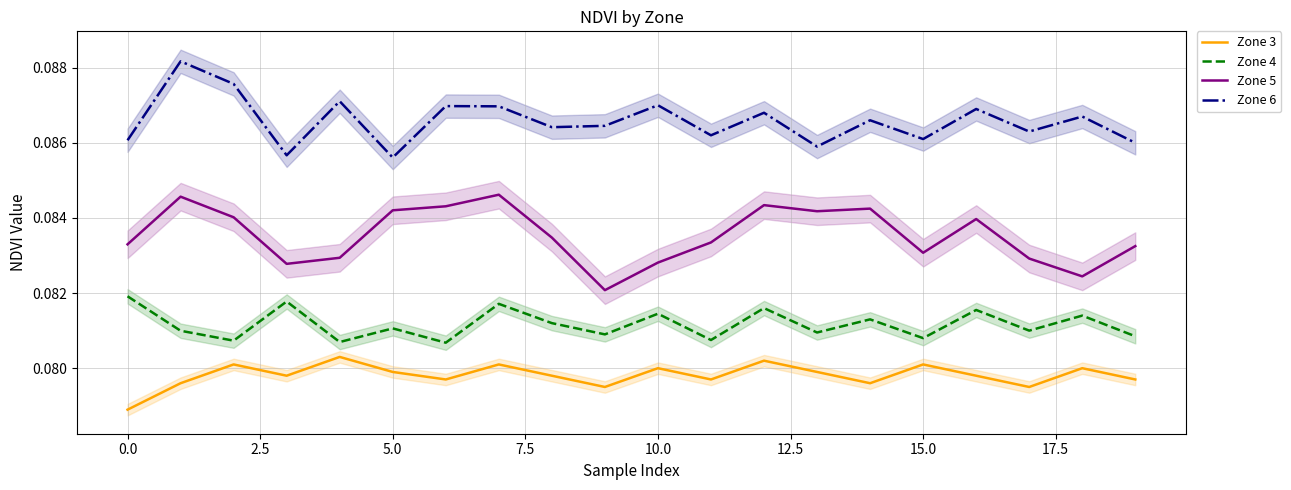

True or false: Zone 3 and Zone 4 cross at least once.

False